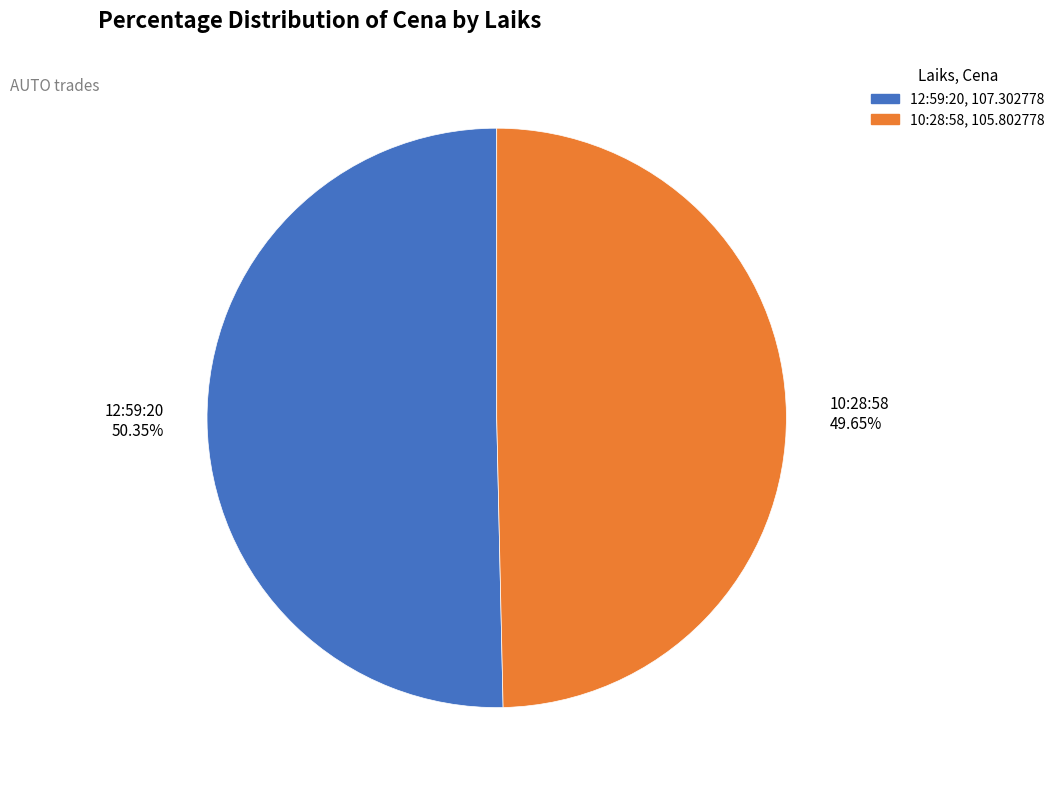

How many segments does this pie chart have?

2